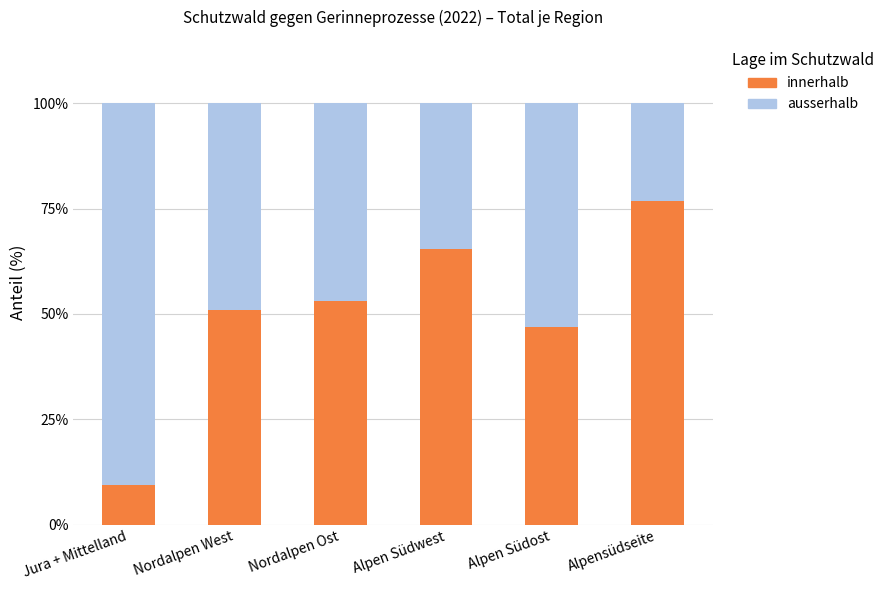

What is the maximum value for innerhalb?

76.8